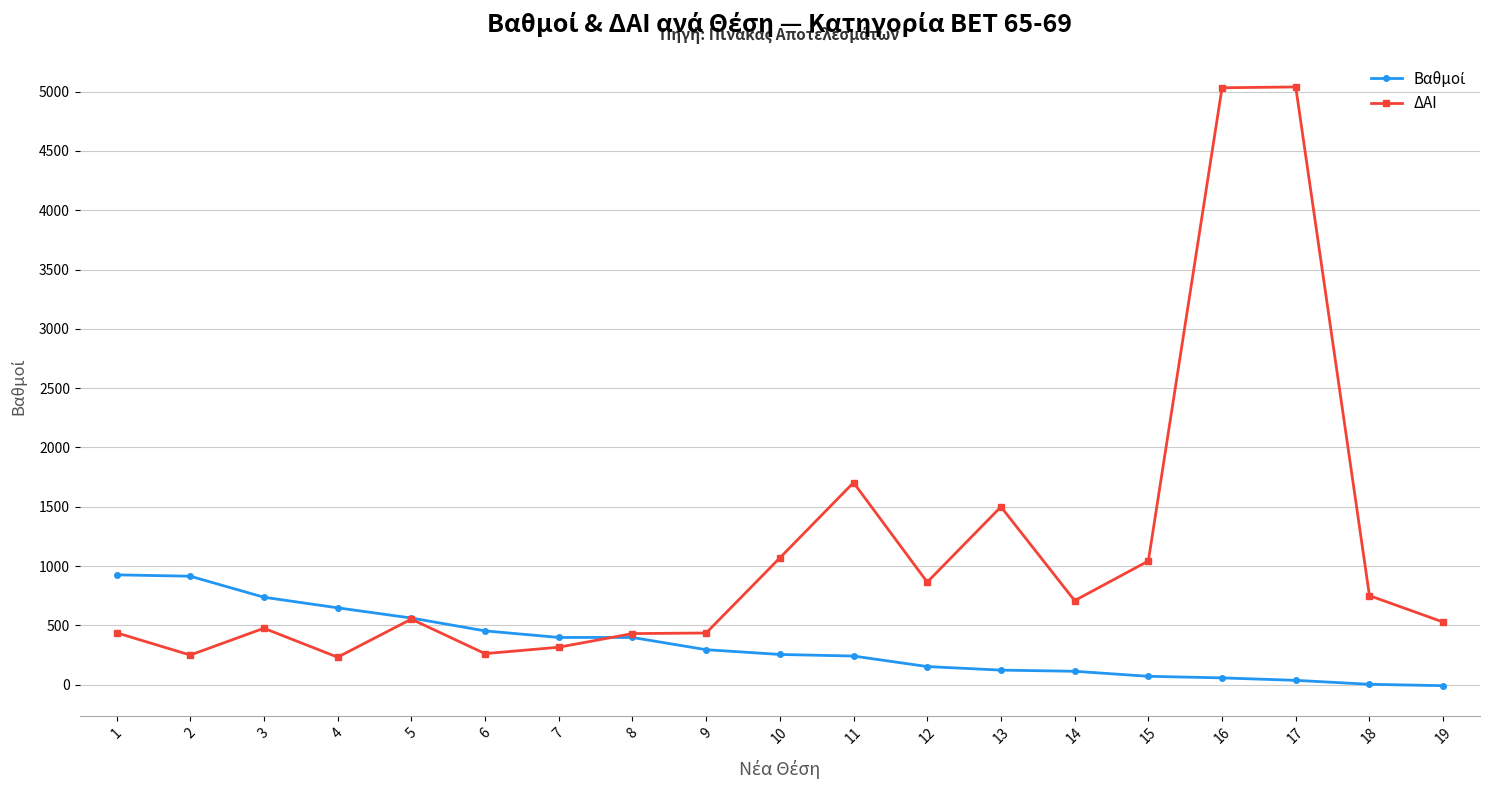

At how many categories does at least one series exceed 4103?

2